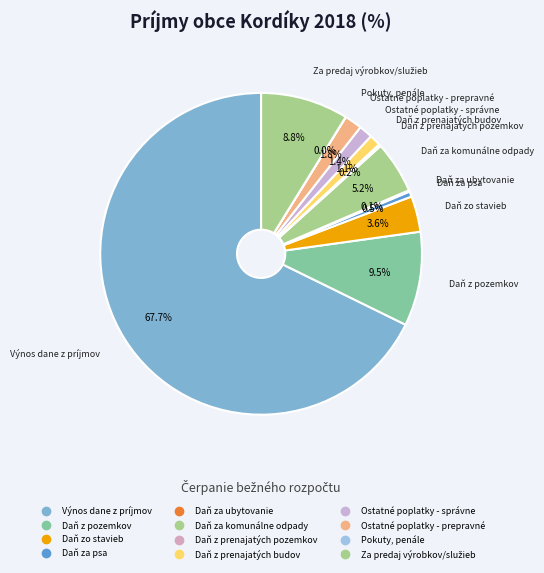

Which category has the smallest portion of the pie?

Pokuty, penále